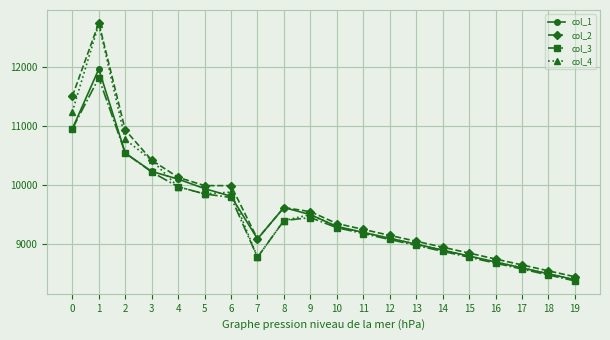

What is the sum of the col_3 values at 19 and 15?

17160